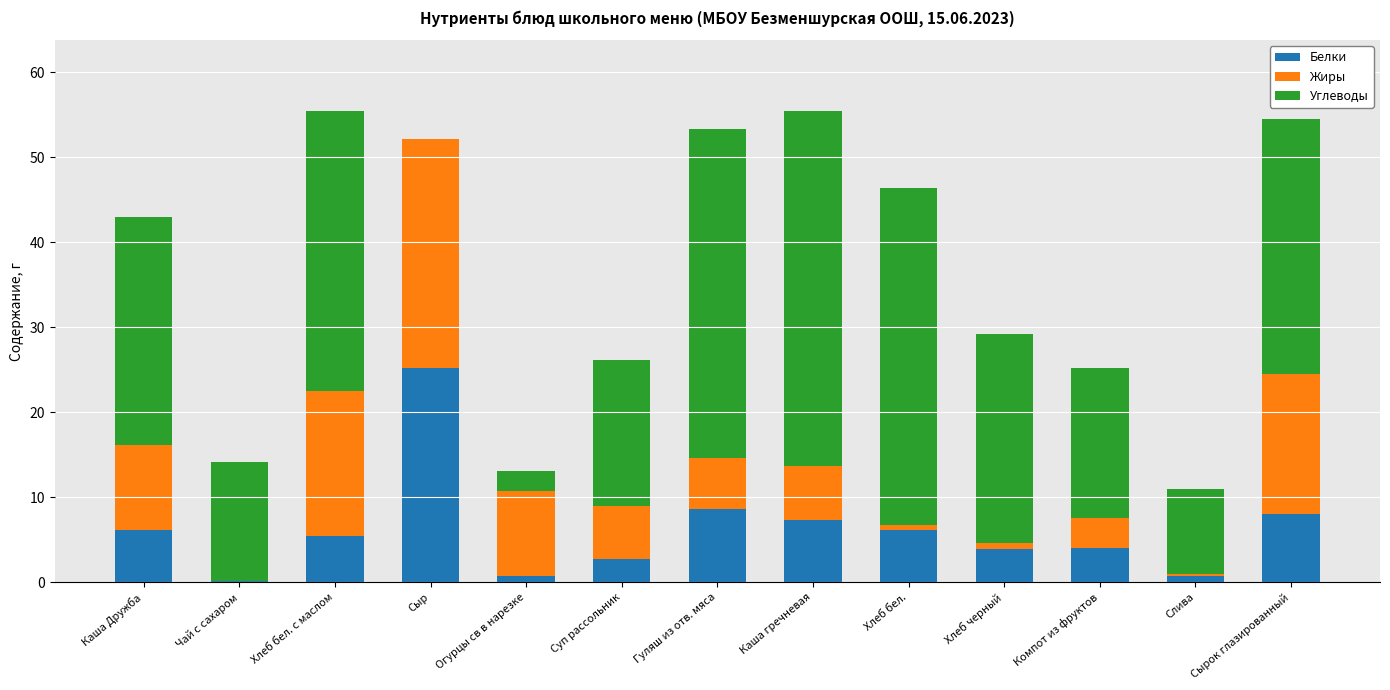

The value of Белки at Сыр is 39.2. True or false?

False